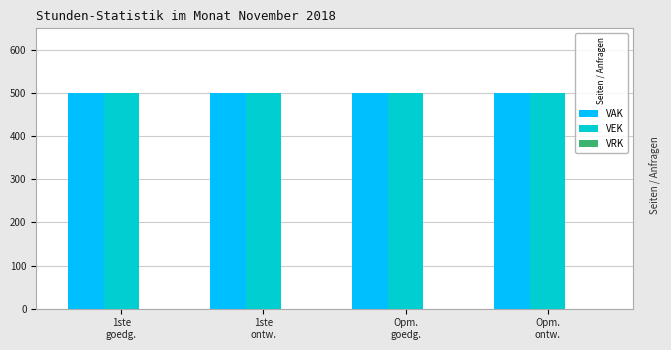

How many bars are there in total?

12